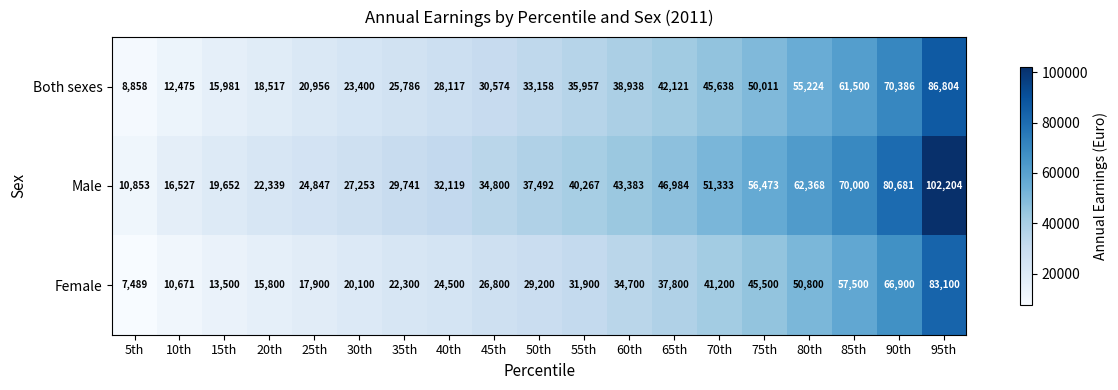

What is the minimum value for Male?

10853